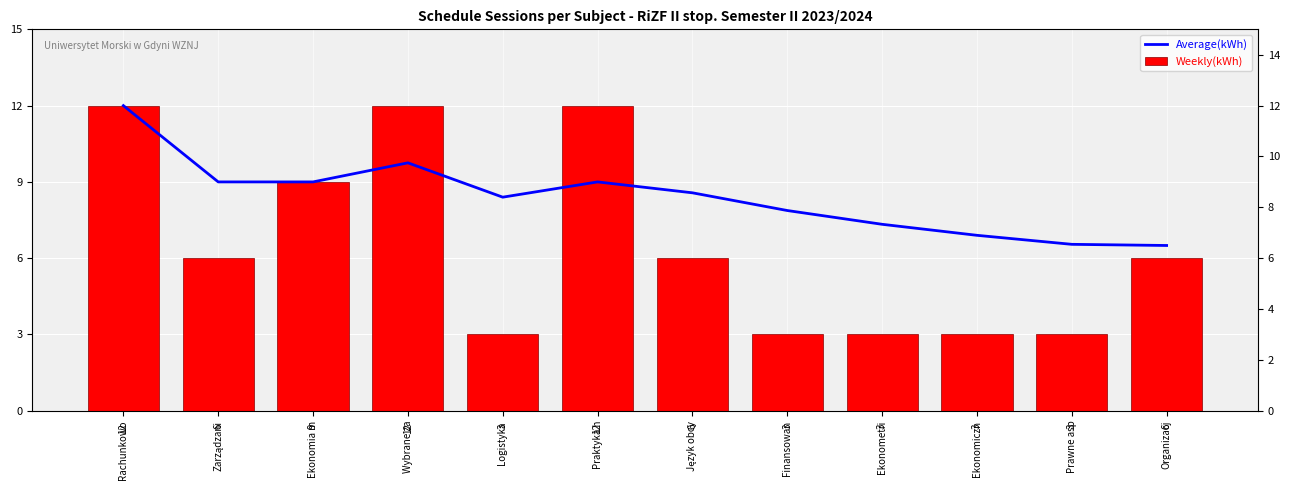

How many bars are there in each group?

2